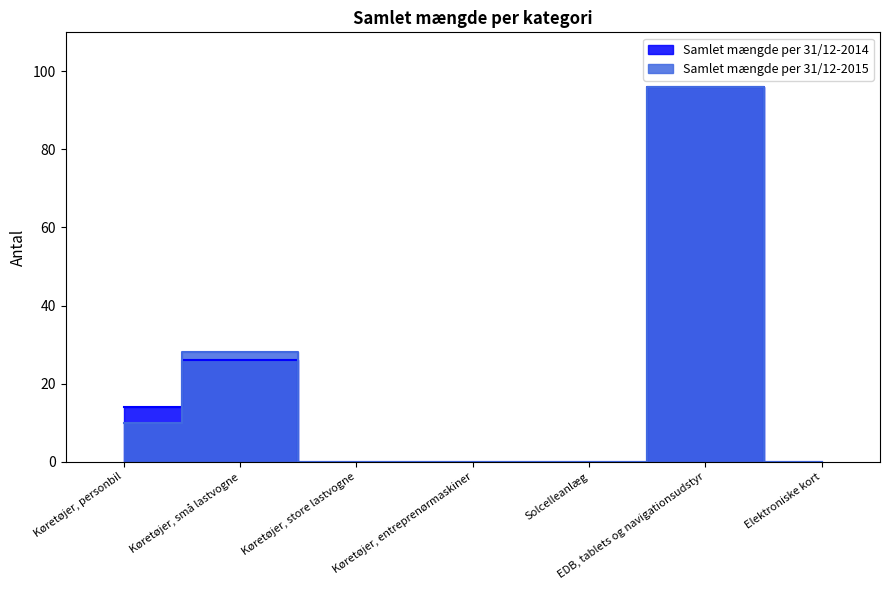

Reading right to left, transcribe all the data shown in this chart.

Samlet mængde per 31/12-2014: 0	96	0	0	0	26	14
Samlet mængde per 31/12-2015: 0	96	0	0	0	28	10